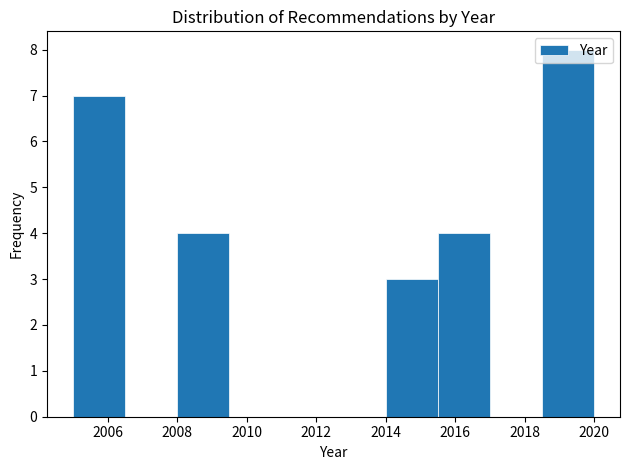

Reading left to right, list every bar in this chart as the range it spans on the x-axis followed by its height. Neither the bar edges nor the heights are printed on the chart, so give them approximately, as read against the axes.

2005.0 to 2006.5: 7
2006.5 to 2008.0: 0
2008.0 to 2009.5: 4
2009.5 to 2011.0: 0
2011.0 to 2012.5: 0
2012.5 to 2014.0: 0
2014.0 to 2015.5: 3
2015.5 to 2017.0: 4
2017.0 to 2018.5: 0
2018.5 to 2020.0: 8